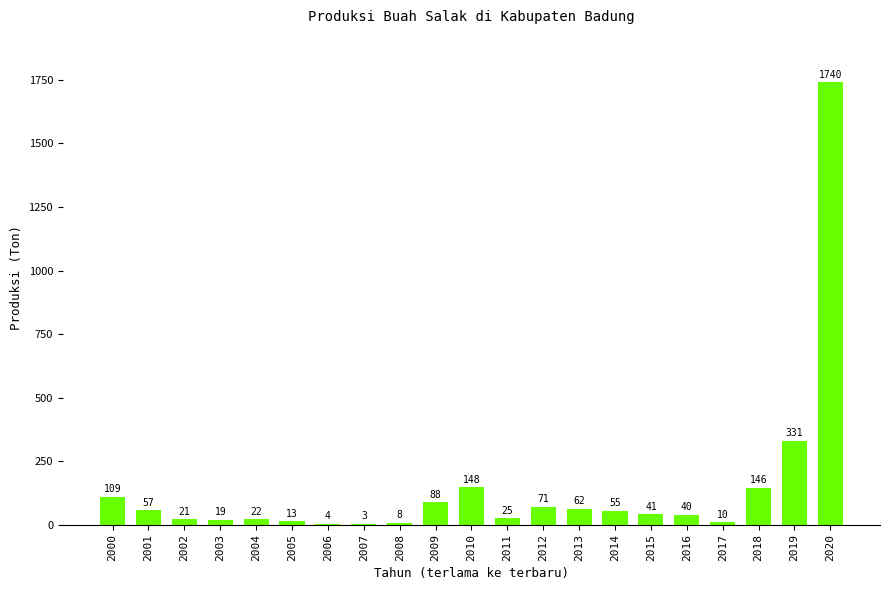

Between 2007 and 2010, which is larger?

2010